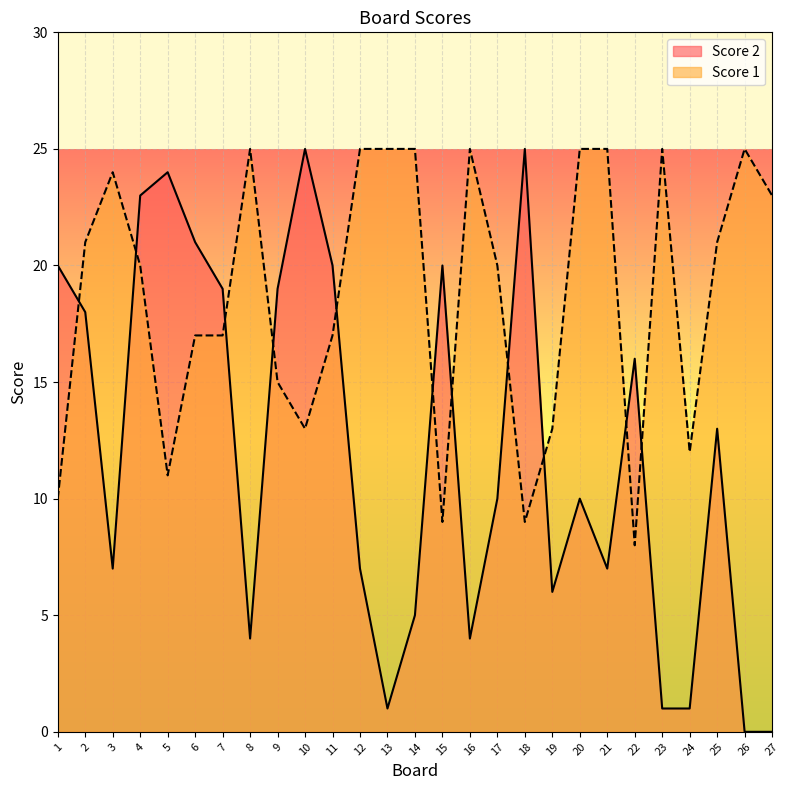

How many lines are shown in the chart?

2